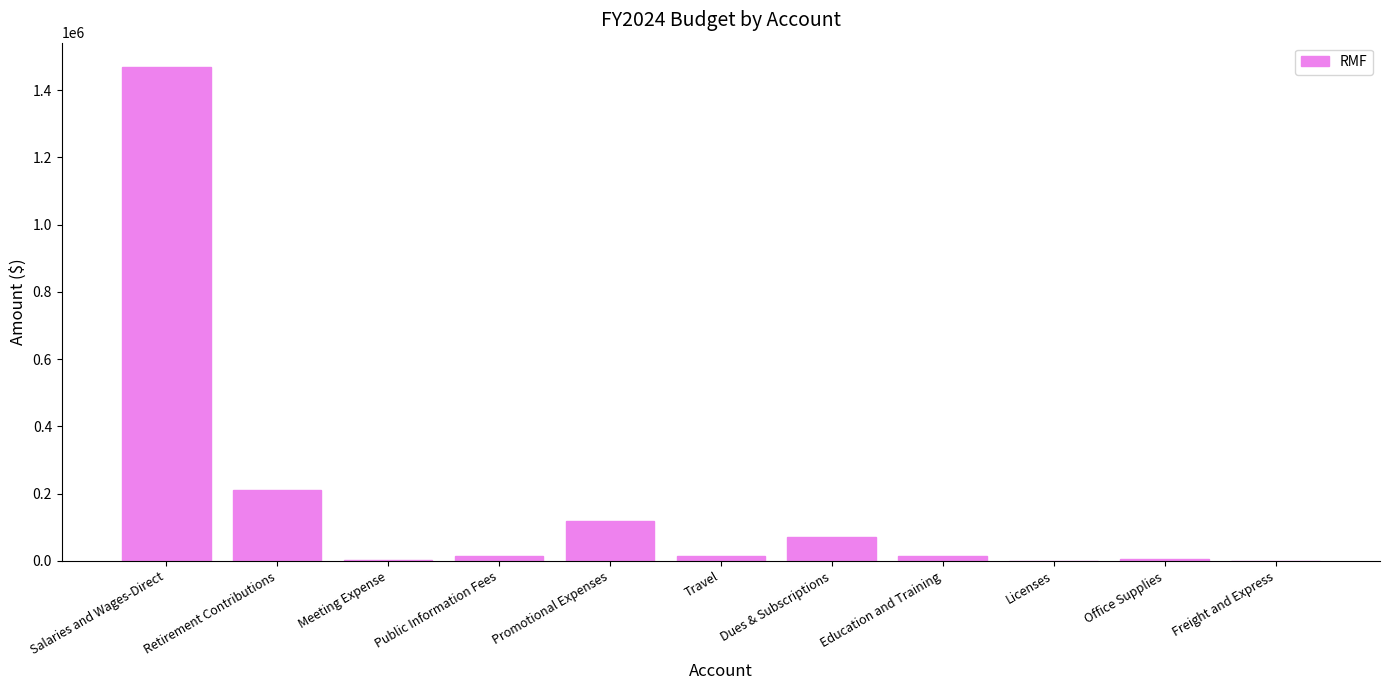

True or false: the data shows 353490.2 at Retirement Contributions.

False